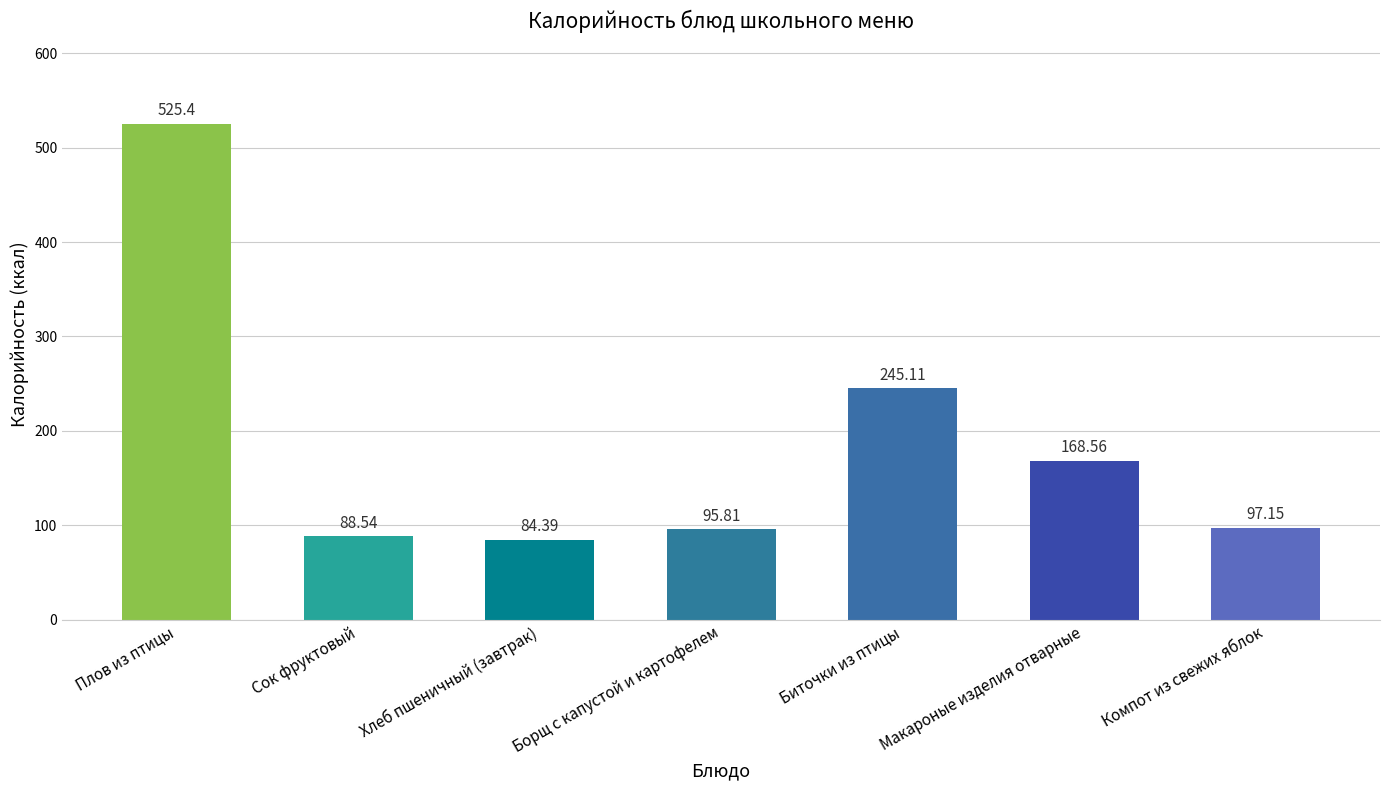

Does the chart contain stacked bars?

No